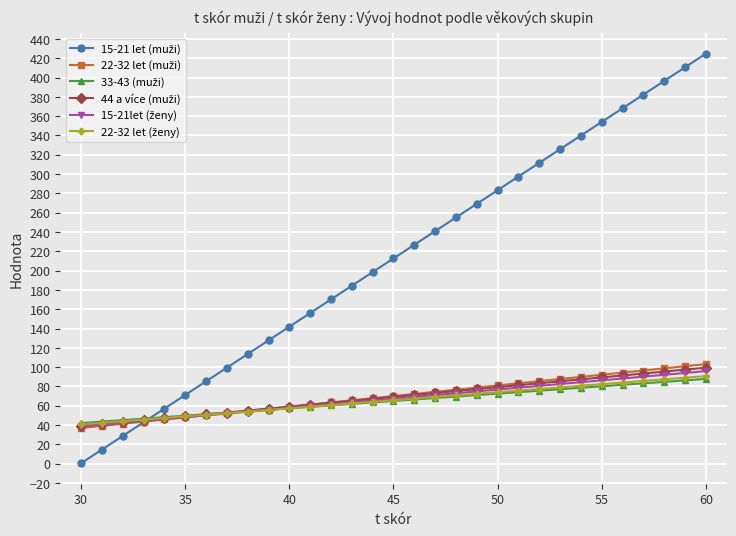

What is the value of the 22-32 let (muži) point at the 3rd from the left?

41.4